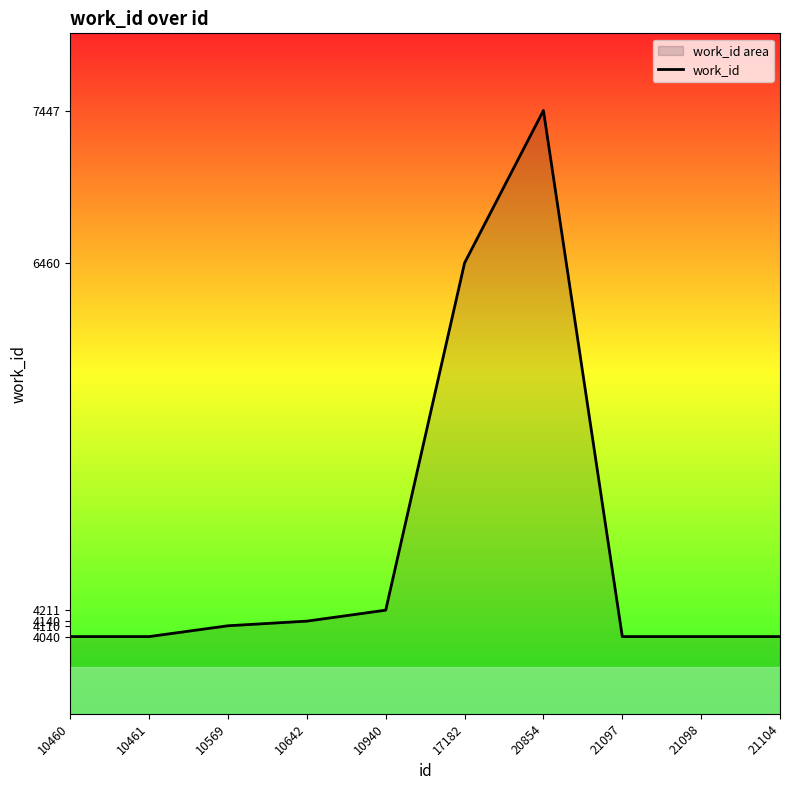

What is the sum of all values?

46568